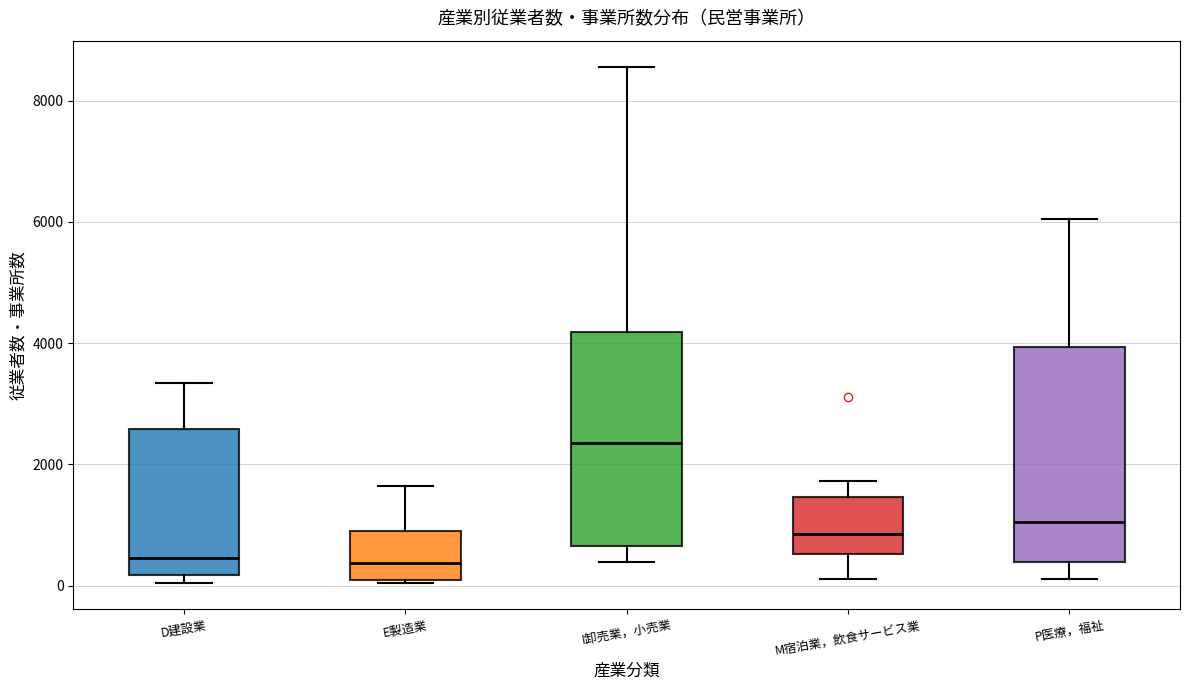

Reading left to right, read every box against the y-axis: the position of its median line, the range the box covers, and the ends of its whiskers. The values are not printed on the chart, so give them approximately, as read against the axis.

D建設業: median 400, box 200 to 2600, whiskers 0 to 3400
E製造業: median 400, box 0 to 800, whiskers 0 to 1600
I卸売業，小売業: median 2400, box 600 to 4200, whiskers 400 to 8600
M宿泊業，飲食サービス業: median 800, box 600 to 1400, whiskers 200 to 1800
P医療，福祉: median 1000, box 400 to 4000, whiskers 200 to 6000